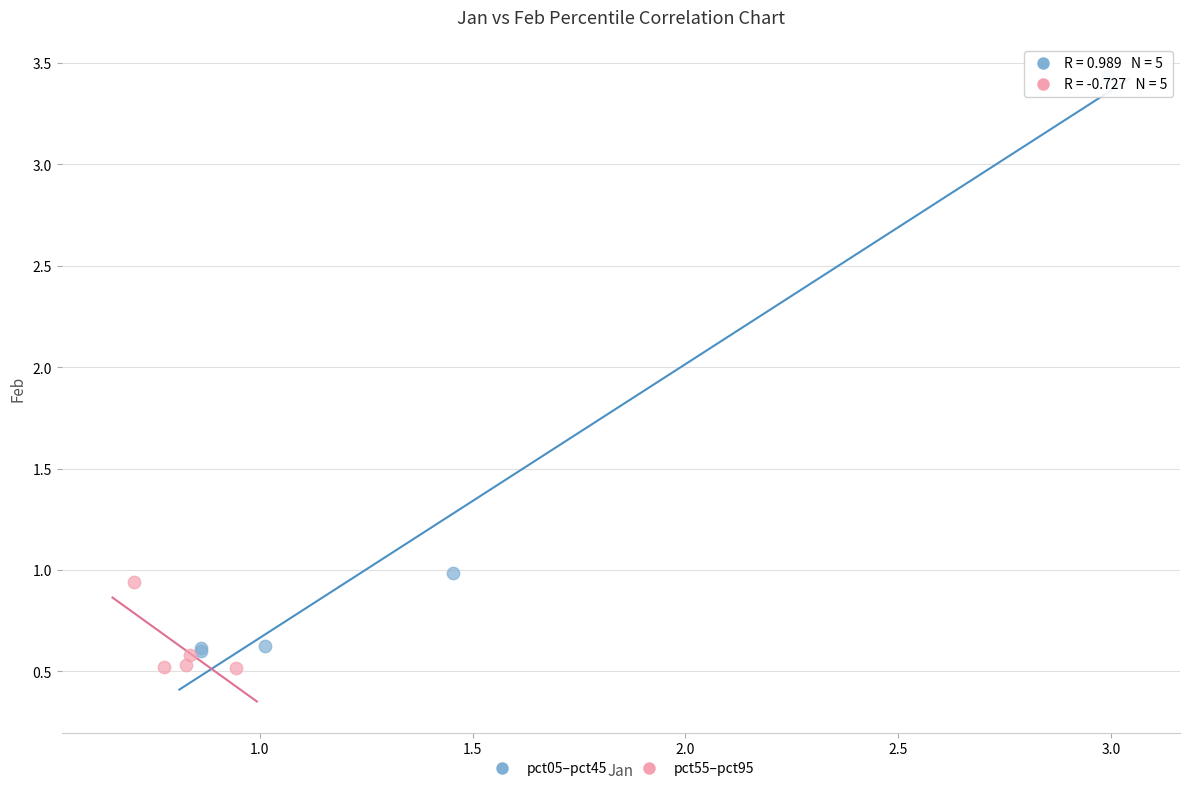

Which series reaches the maximum Y coordinate?

pct05–pct45